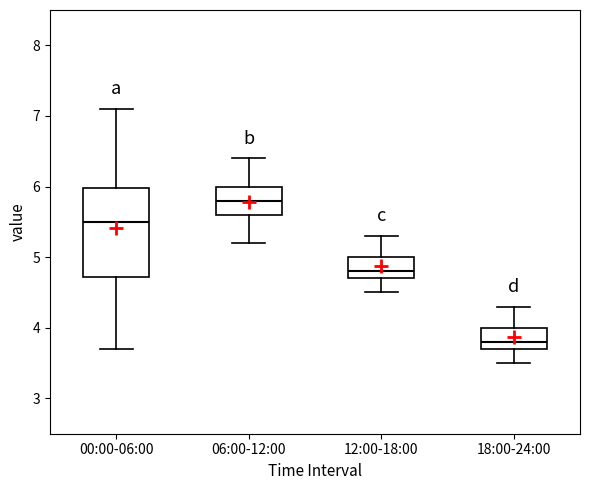

Which box has the lowest median line?

18:00-24:00